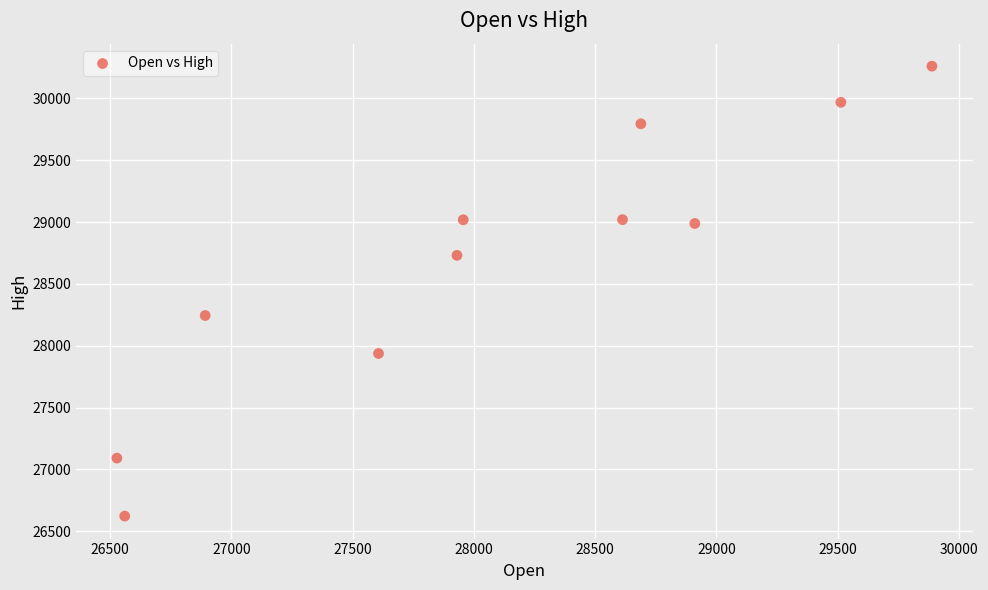

What Y value in the scatter plot is closest to 28441?

28244.3